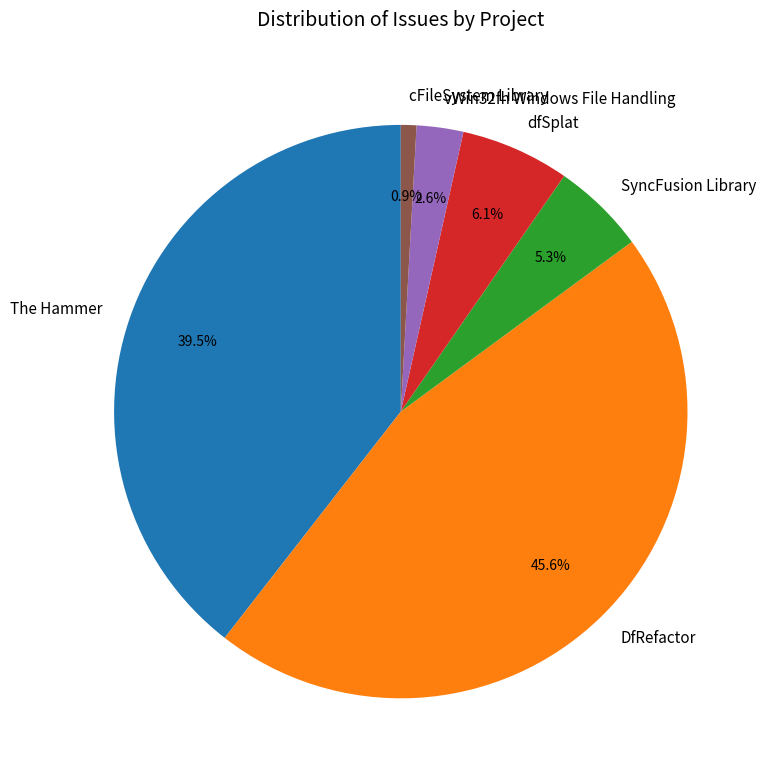

What percentage is NOT represented by dfSplat?

93.9%